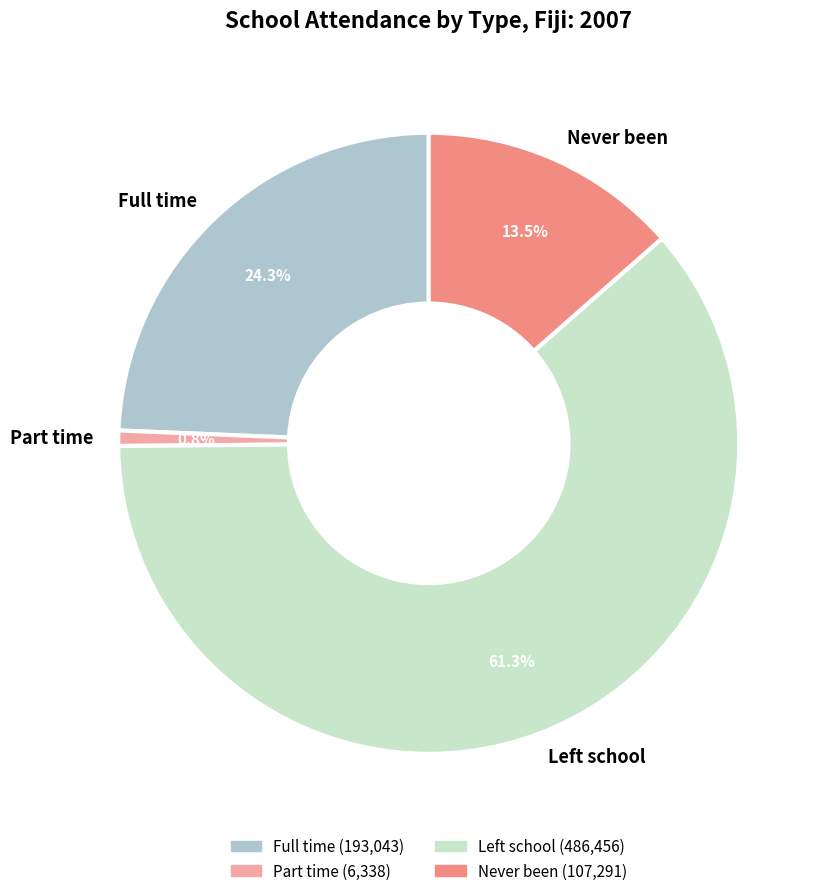

Which slice is the smallest?

Part time